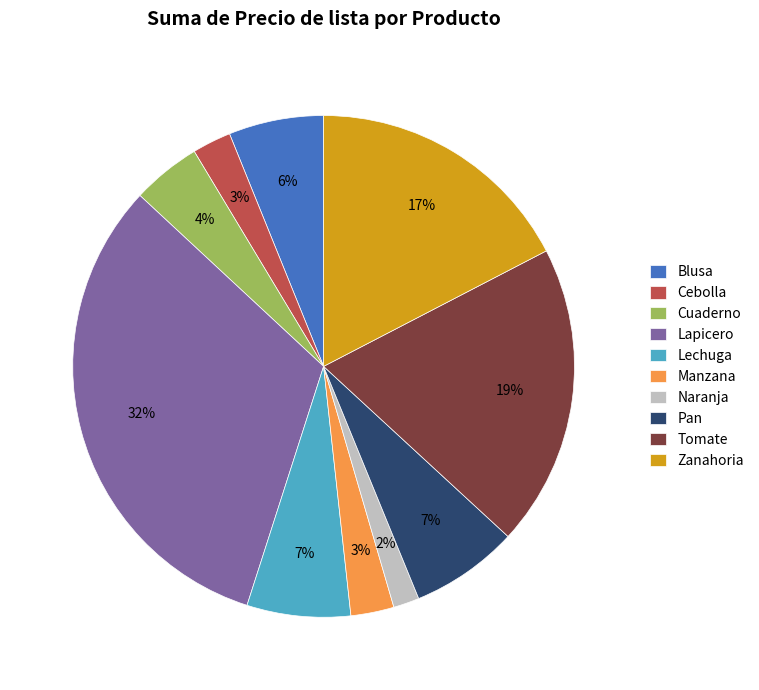

Which has a higher value, Tomate or Cebolla?

Tomate